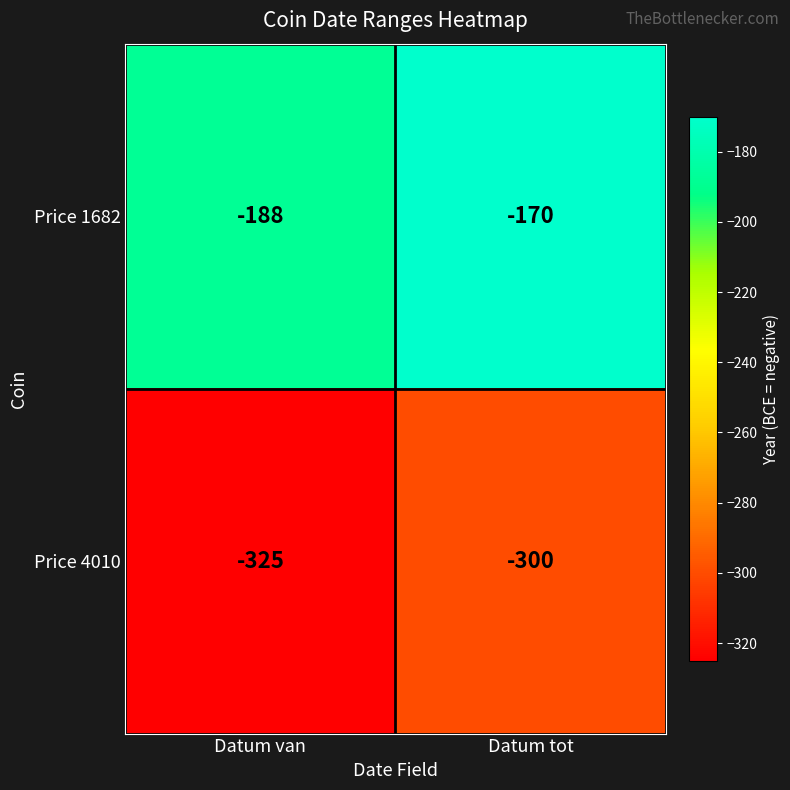

What is the difference between the highest and lowest values at Datum tot?

130